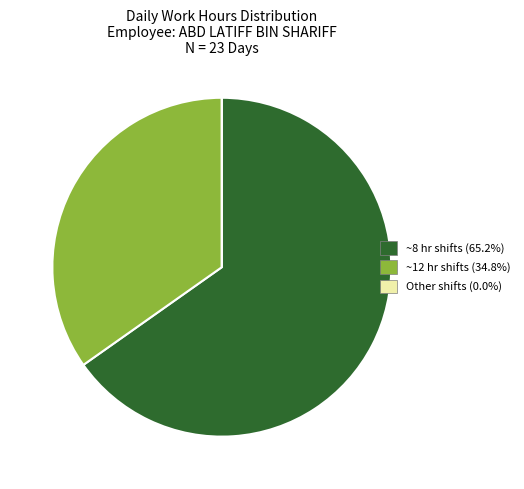

Does any single category account for the majority?

Yes